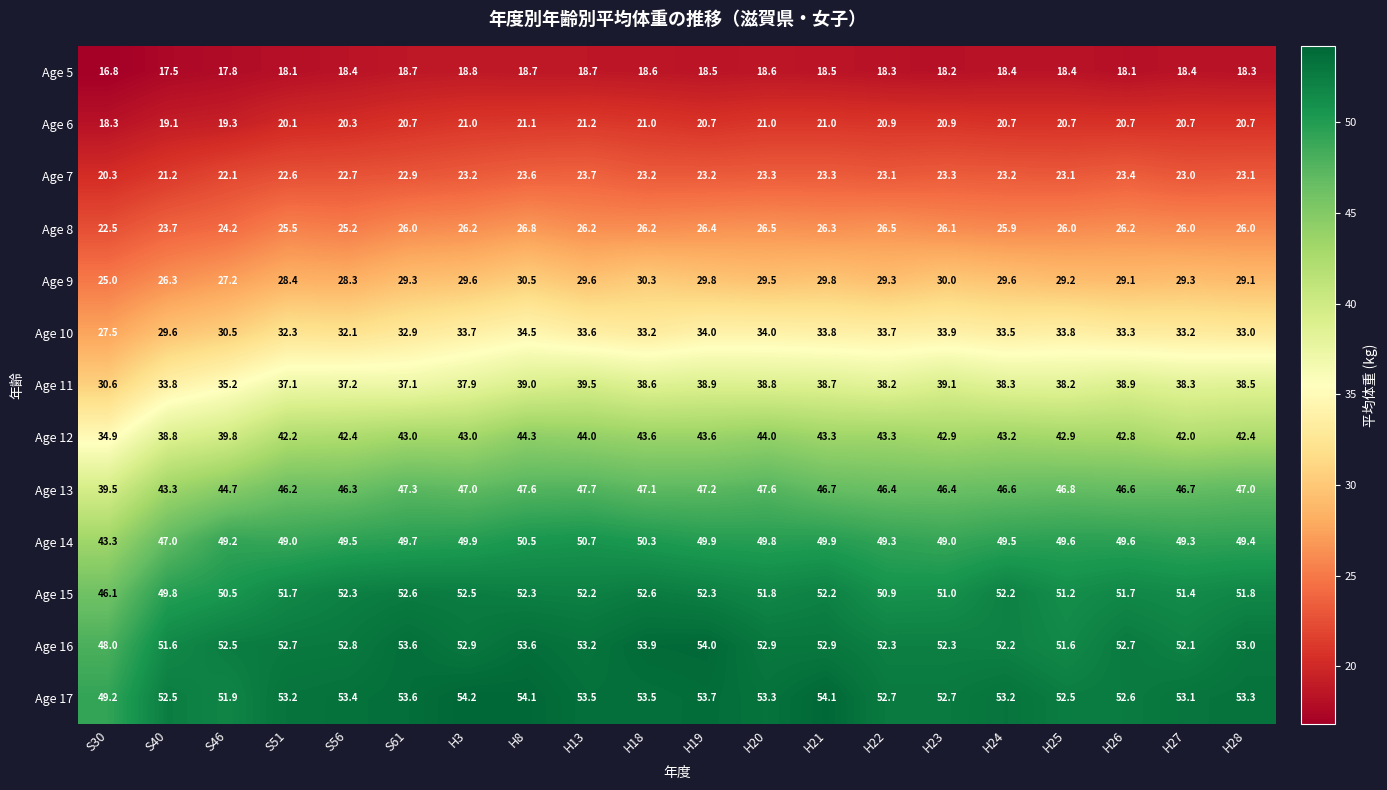

What is the greatest value displayed?

54.2